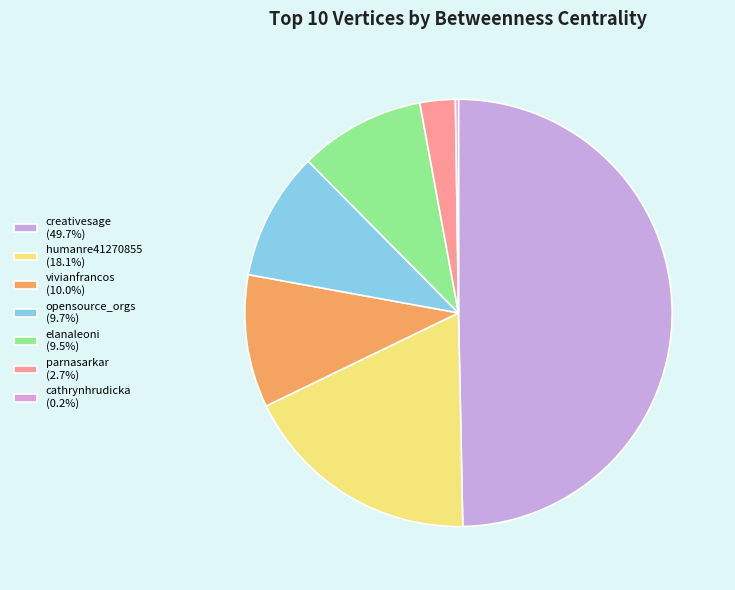

Combined, do parnasarkar and humanre41270855 account for over 50%?

No